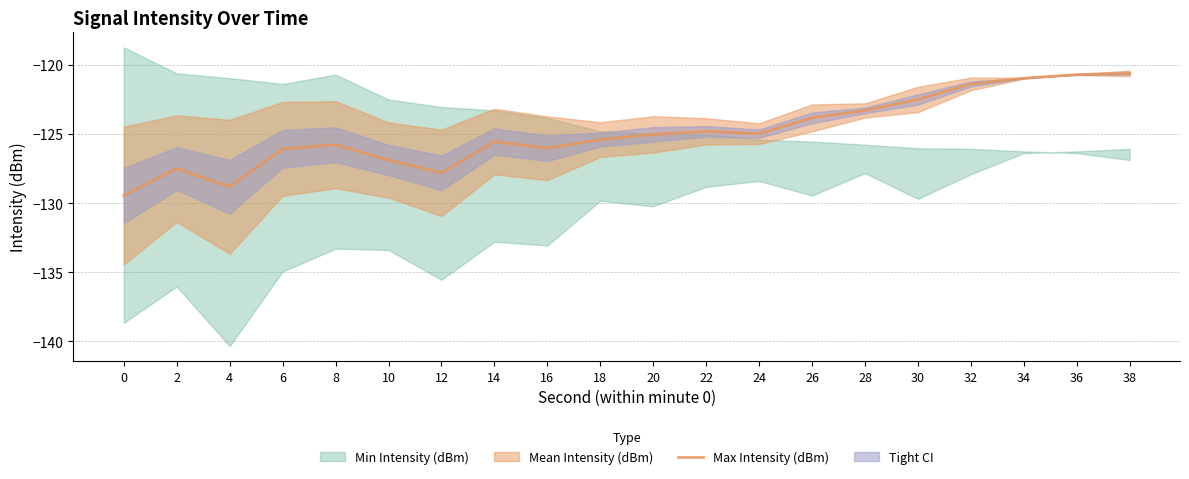

Where is the data nearest to the value -125?

20